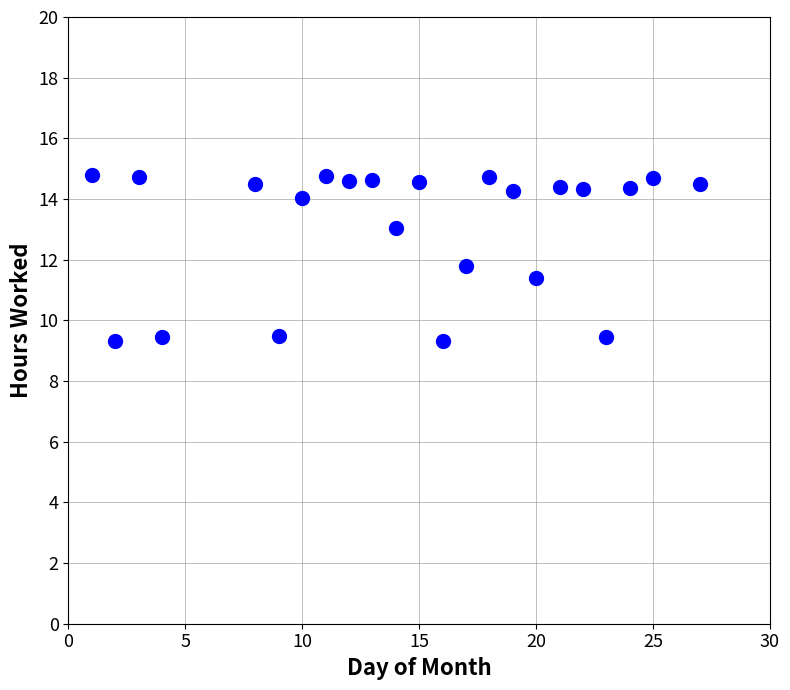

What is the range of Y values (max minus min)?

5.5